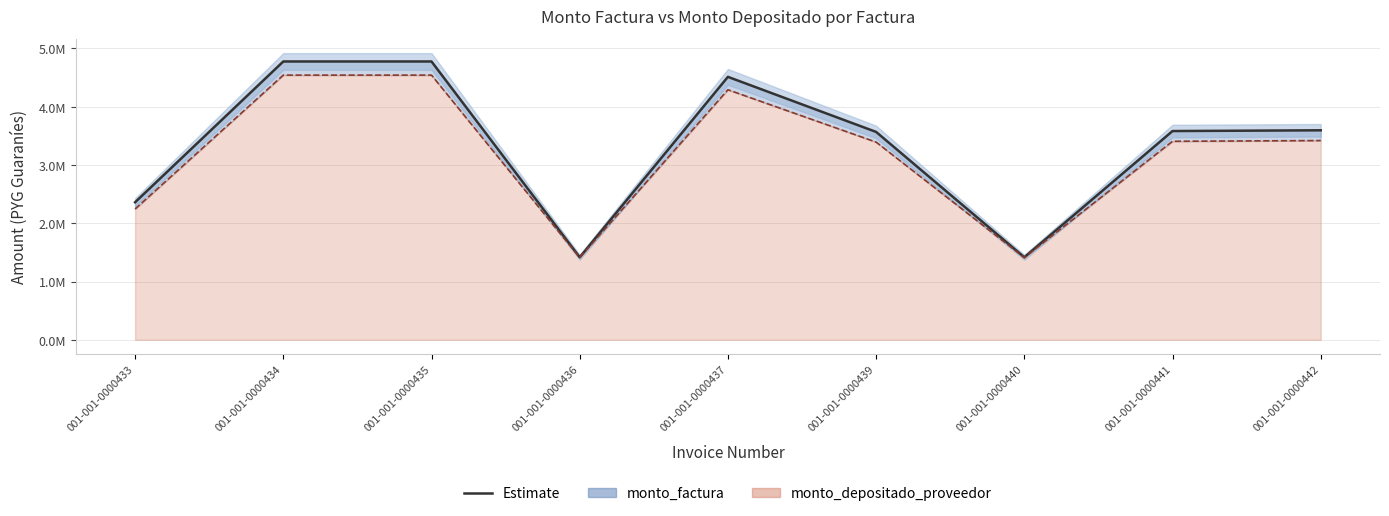

True or false: monto_depositado_proveedor has more than 1 interior local peaks.

False